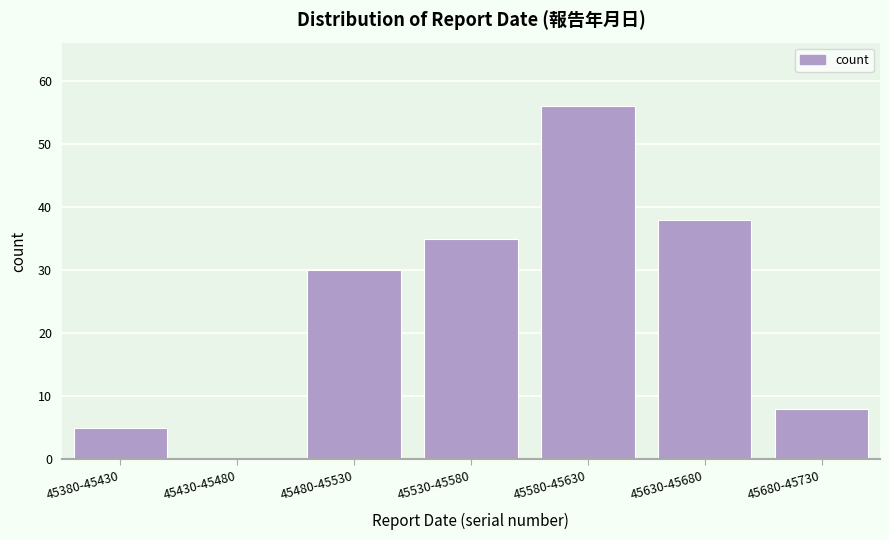

Reading left to right, list all the values displayed in this chart.

45380-45430=5	45430-45480=0	45480-45530=30	45530-45580=35	45580-45630=56	45630-45680=38	45680-45730=8